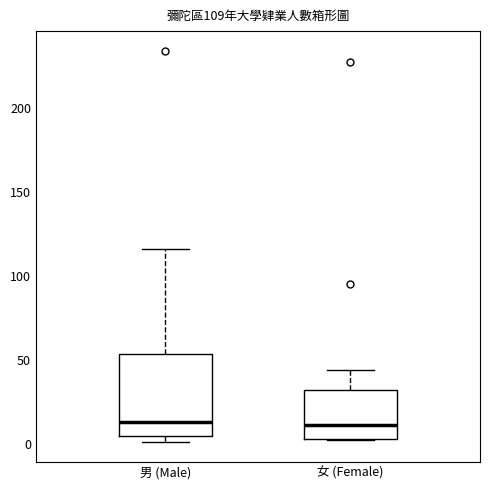

Which box is the tallest, from its lower edge to its upper edge?

男 (Male)